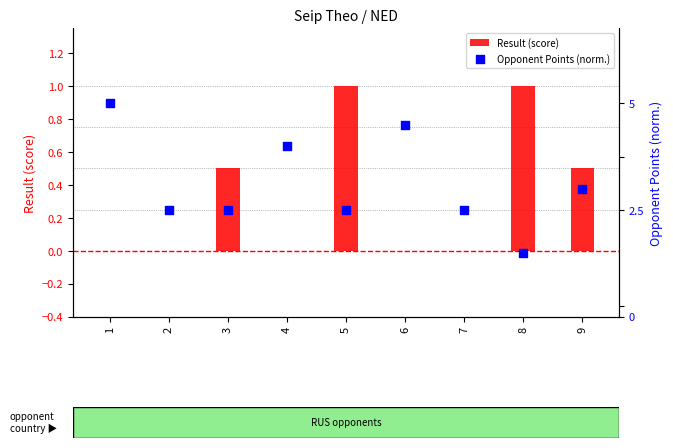

Which series has the largest Y range (max minus min)?

Result (score)